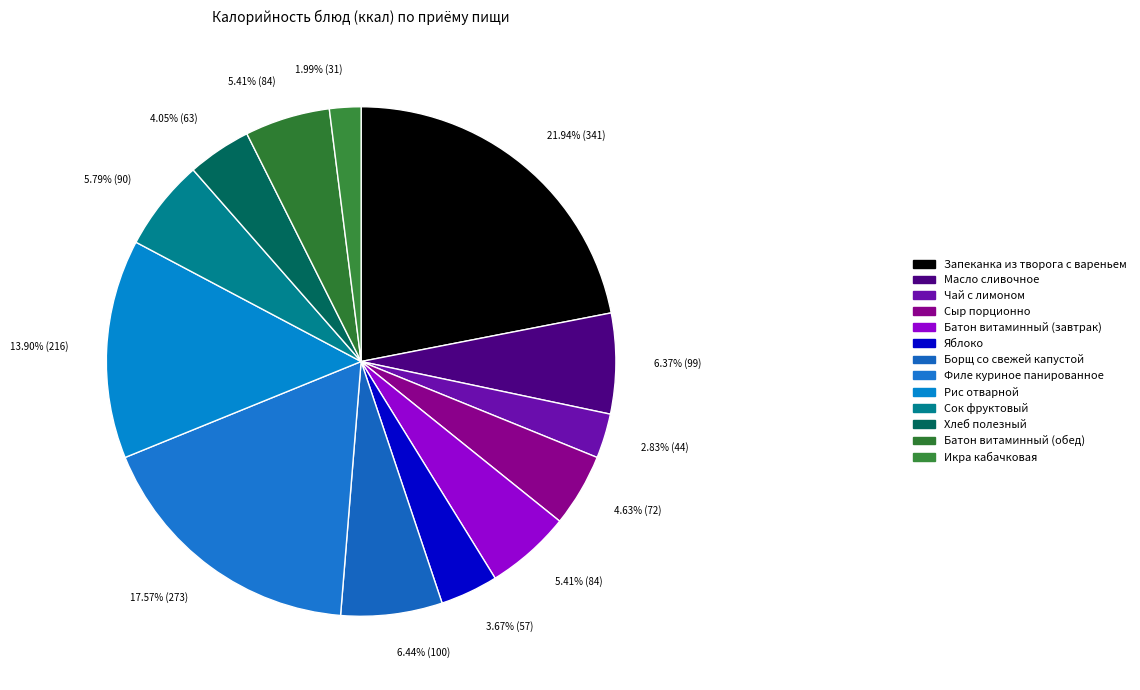

Does Запеканка из творога с вареньем represent more than half of the total?

No